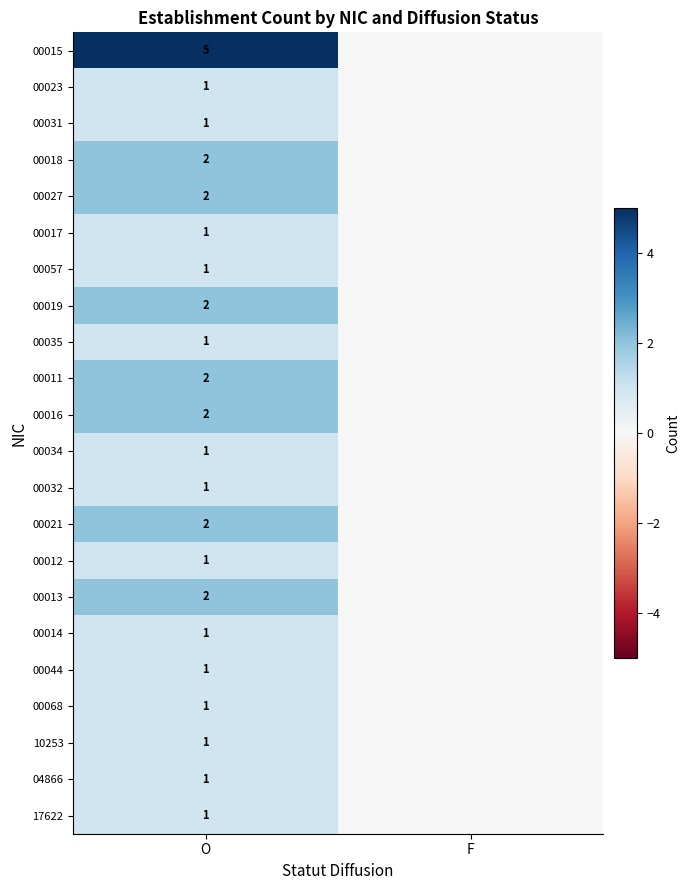

True or false: 00012 has a value of 1 at O.

True